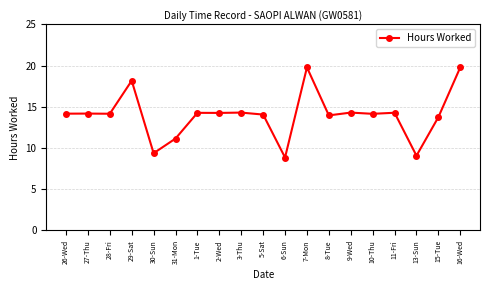

How many lines are shown in the chart?

1